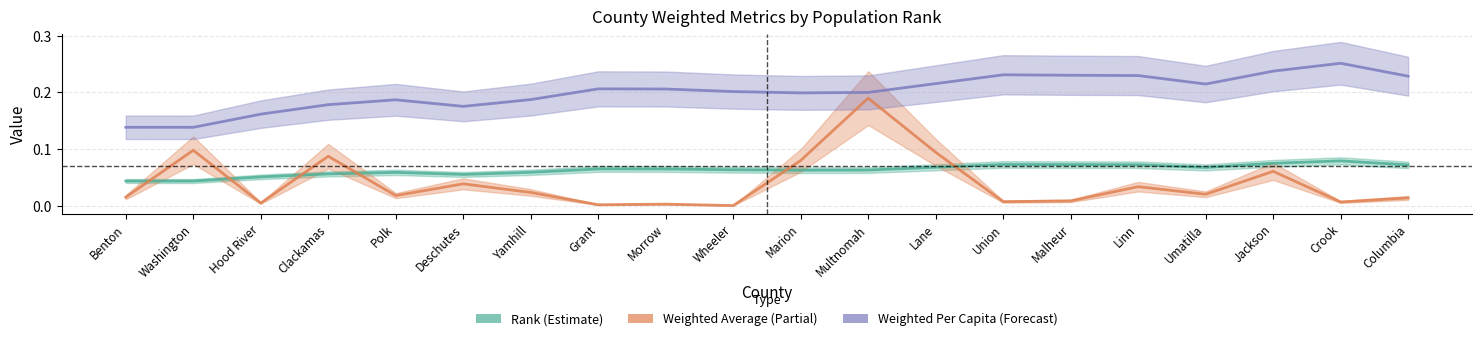

List the series in order of their peak value, lowest first.

Rank (Estimate), Weighted Average (Partial), Weighted Per Capita (Forecast)